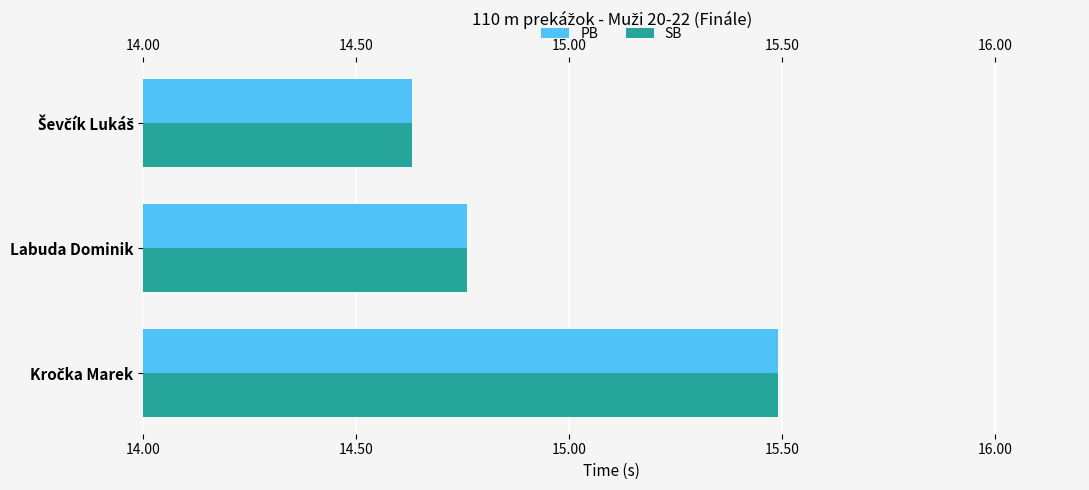

Count the SB values in the range 14 to 15.

2